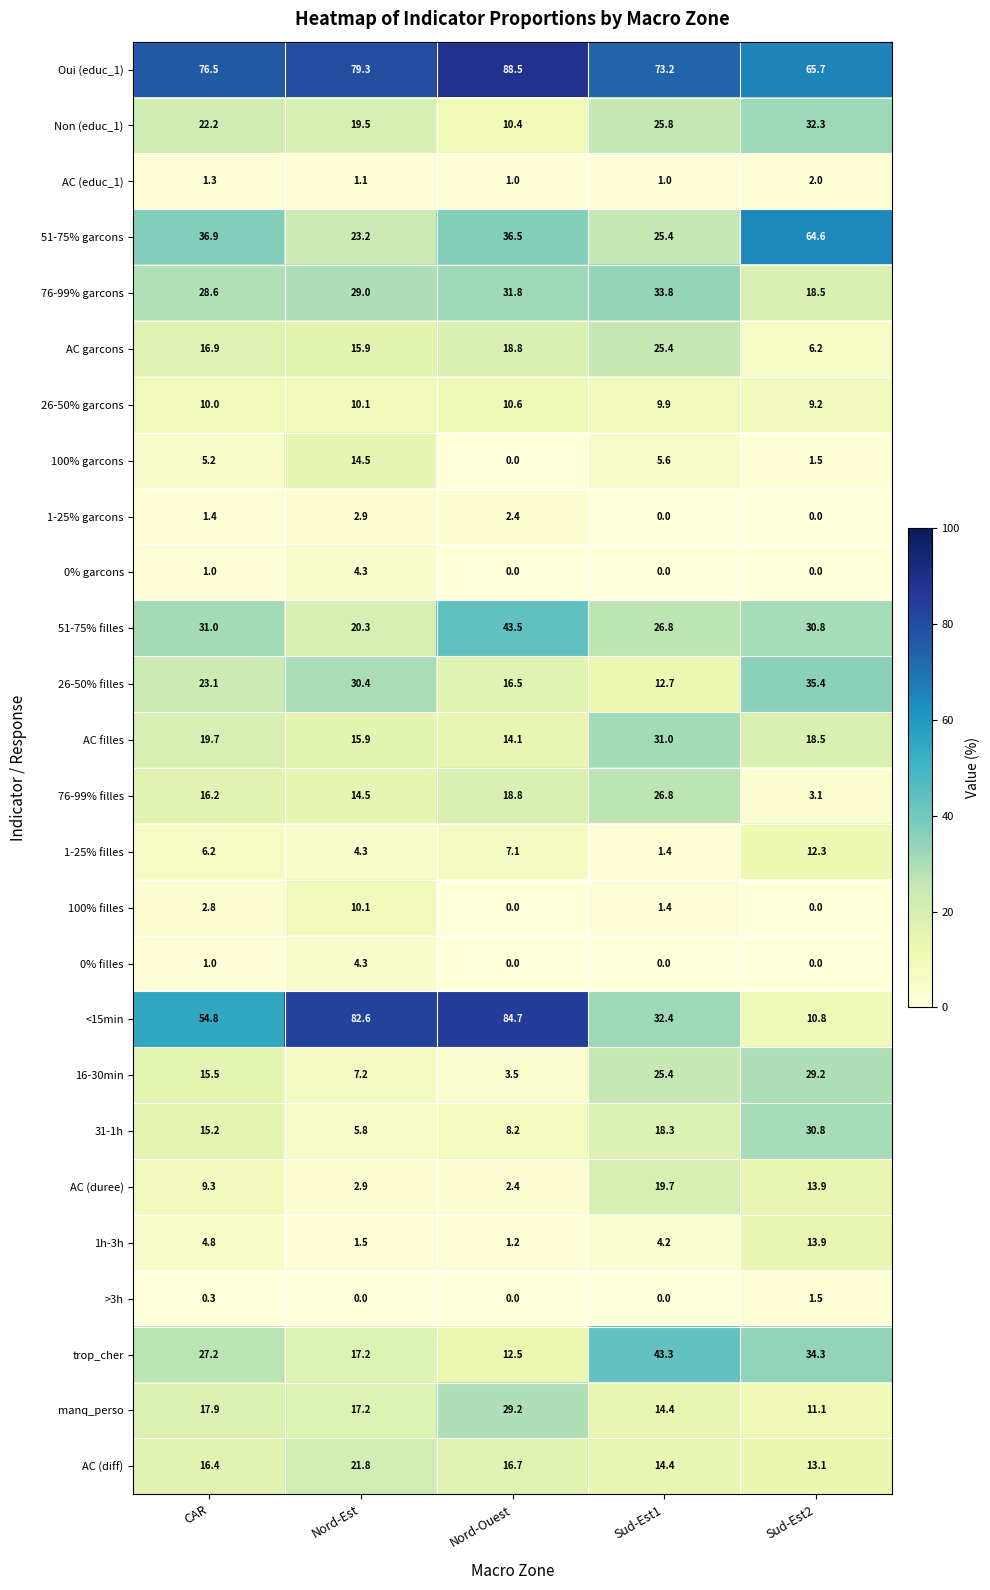

True or false: manq_perso has a value of 17.9 at CAR.

True